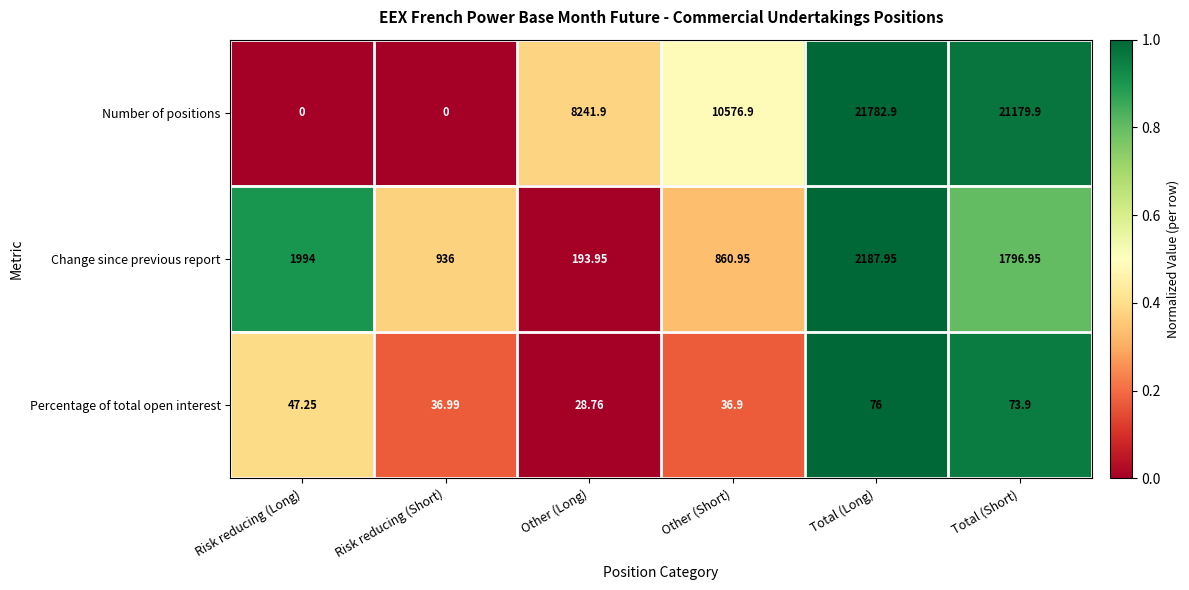

What is the difference between the highest and lowest values at Other (Short)?

10540.0